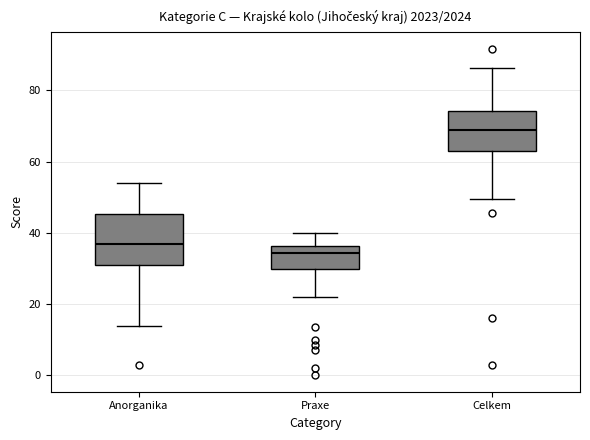

Which box is the tallest, from its lower edge to its upper edge?

Anorganika